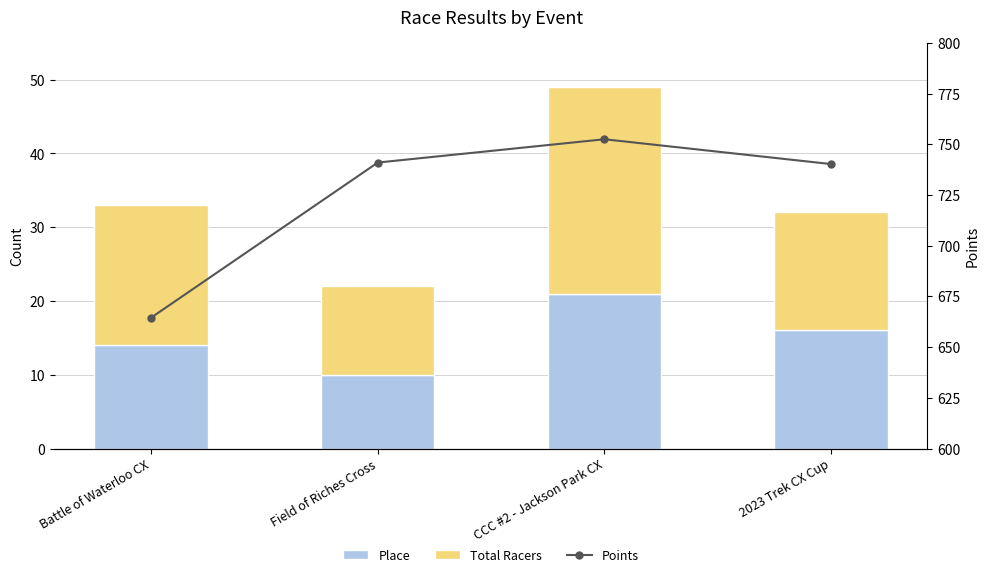

What is the label of the 4th bar from the right?

Battle of Waterloo CX